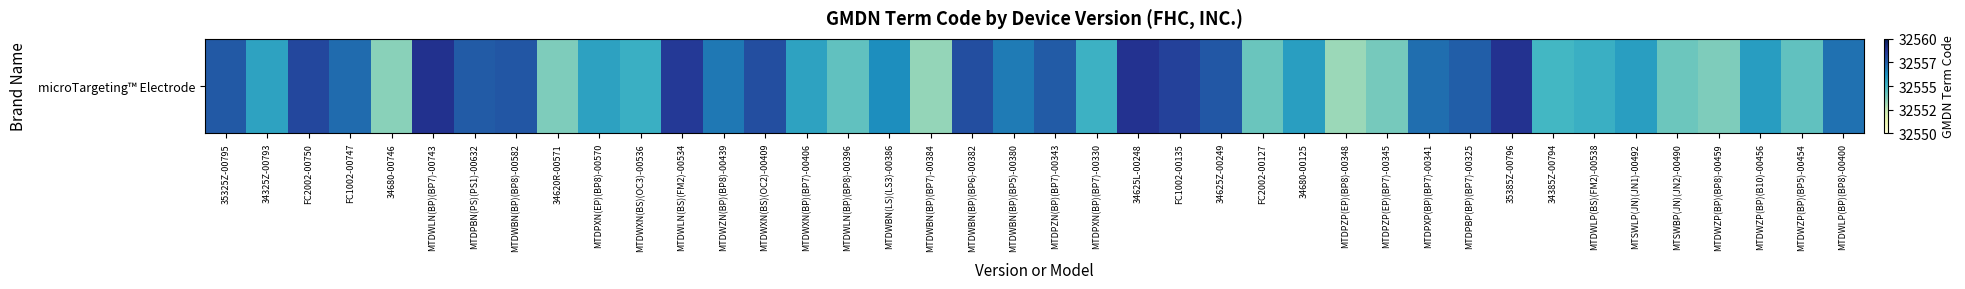

At which label does the data first exceed 32556?

35325Z-00795